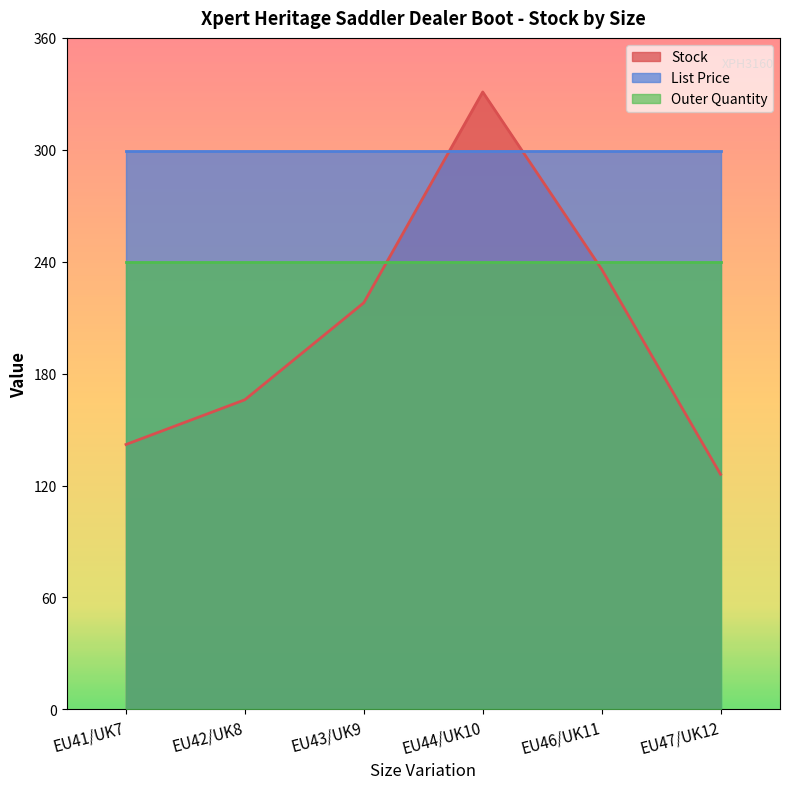

At which label does Stock first exceed 218?

EU44/UK10